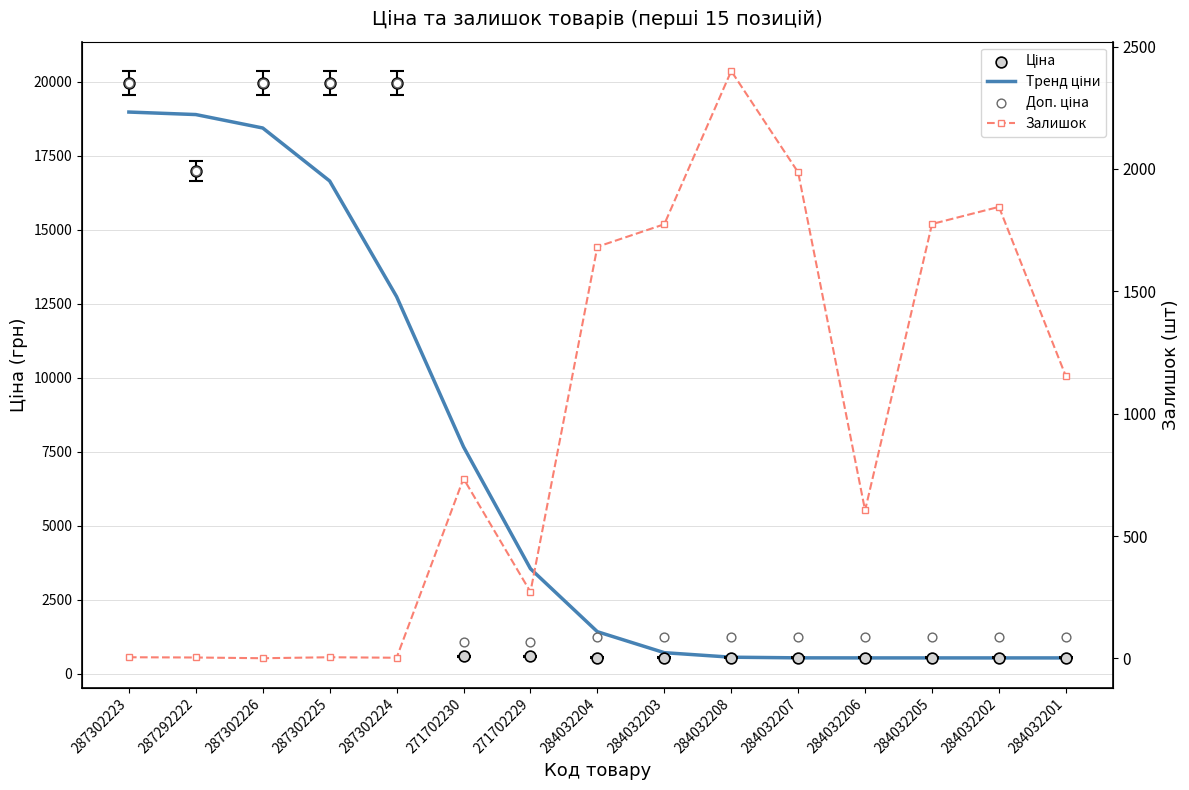

What are all the series names shown in the legend?

Тренд ціни, Ціна, Доп. ціна, Залишок